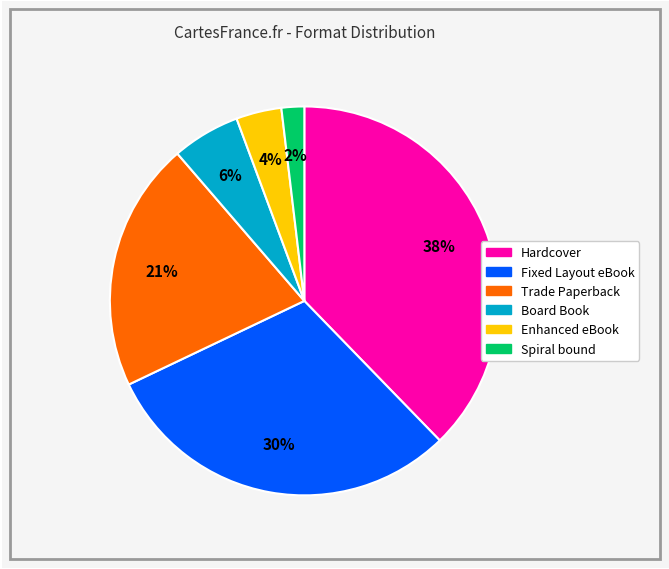

What is the ratio of the value at Fixed Layout eBook to the value at Hardcover?

0.8